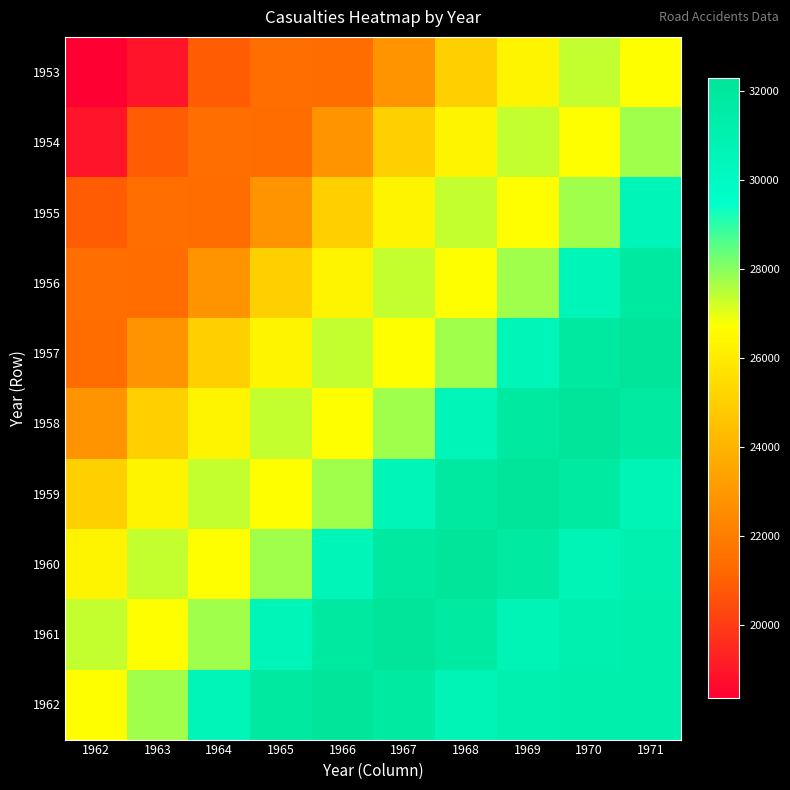

What is the total value across all series at 1969?

296207